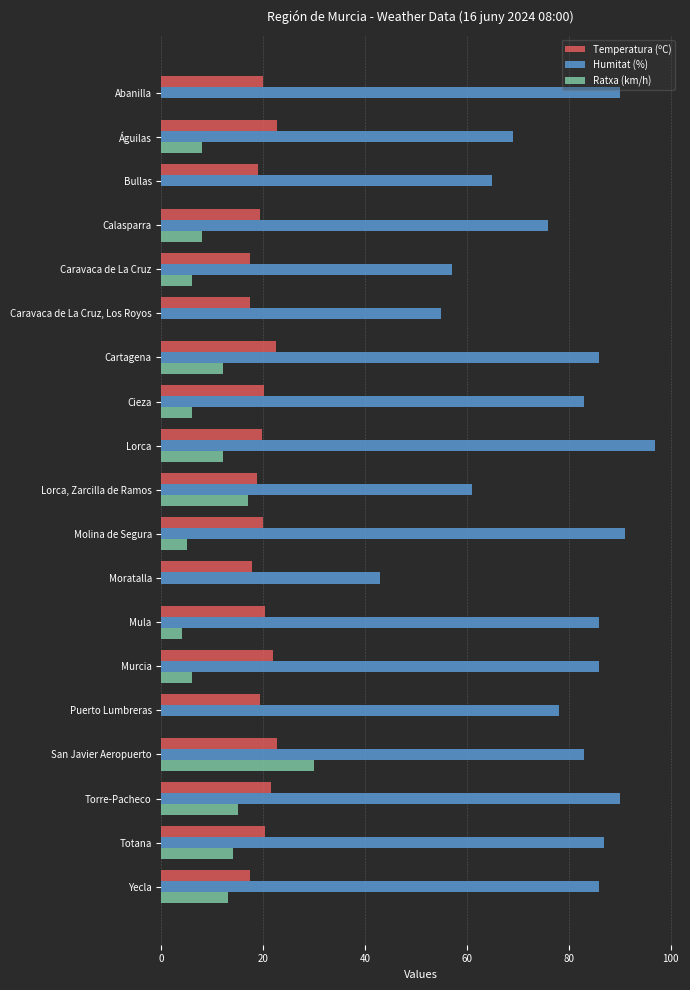

How many data points does each series have?

19